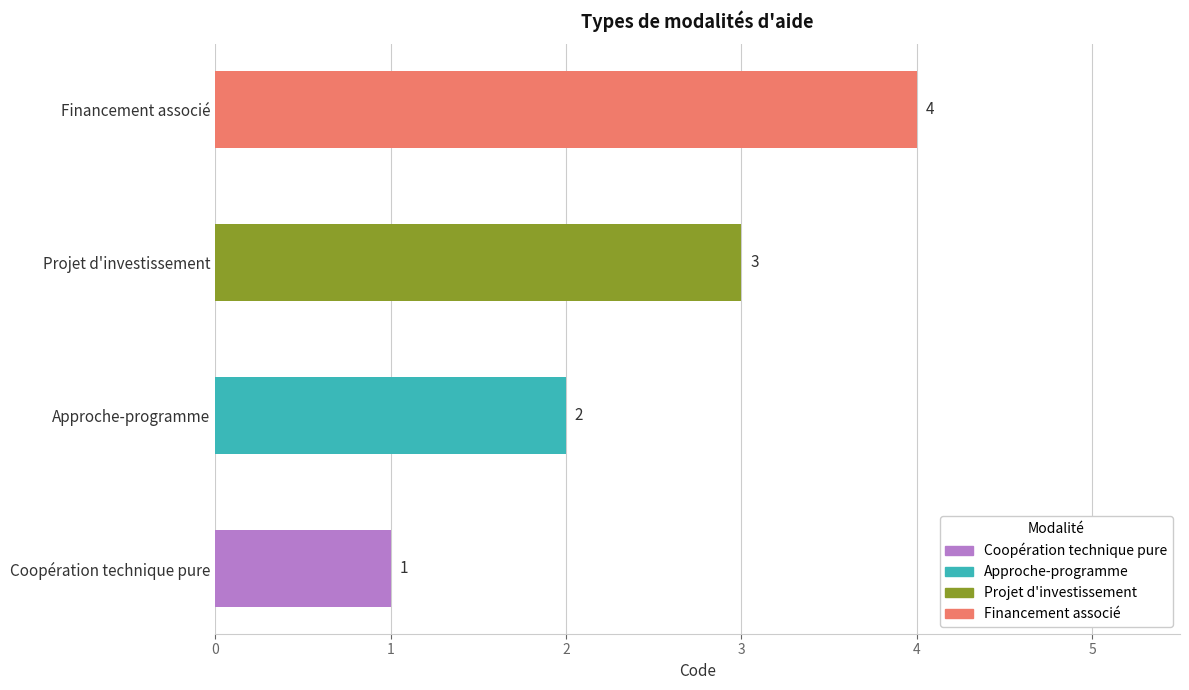

How many categories are shown in the chart?

4